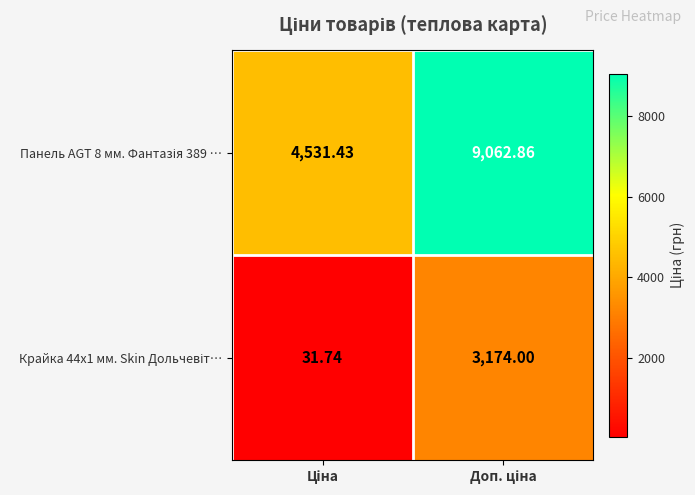

Which has a higher value, Доп. ціна or Ціна?

Доп. ціна